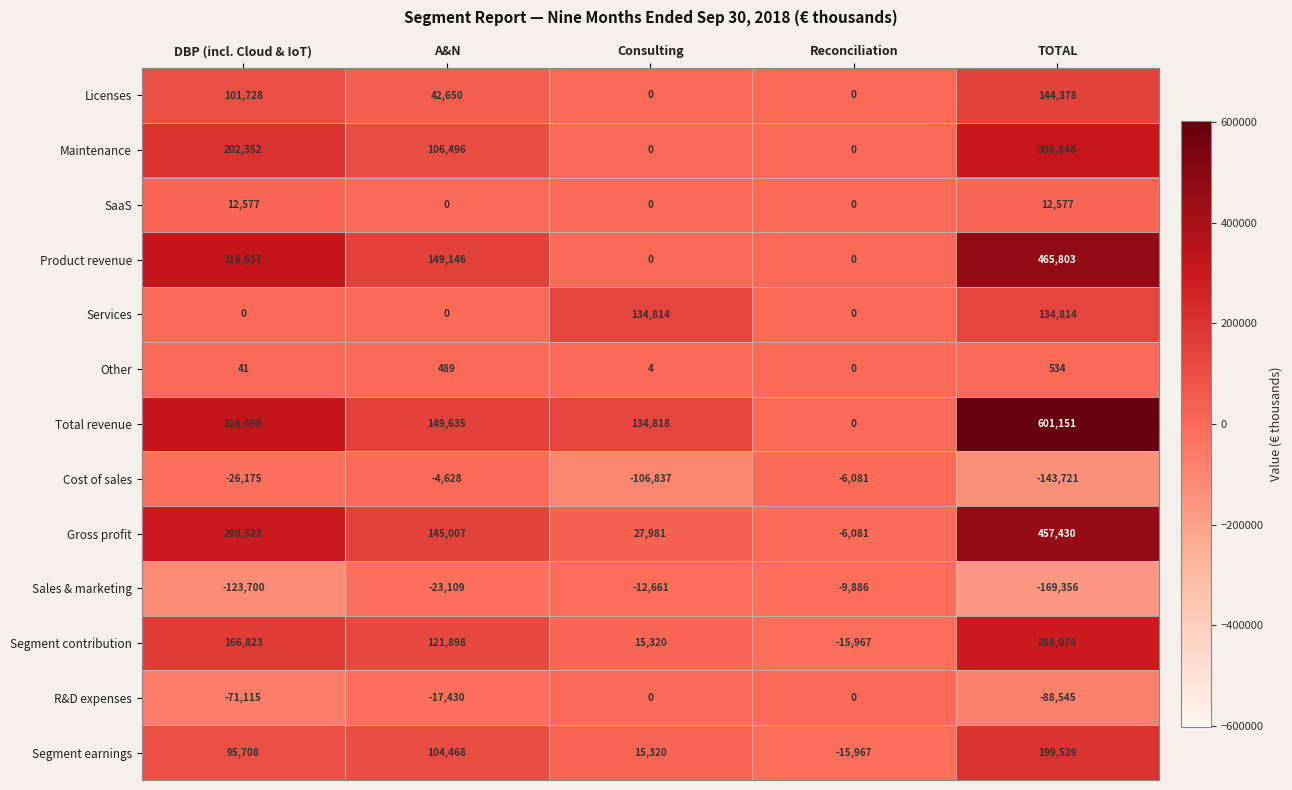

Where does the Cost of sales series first go above -26175?

A&N